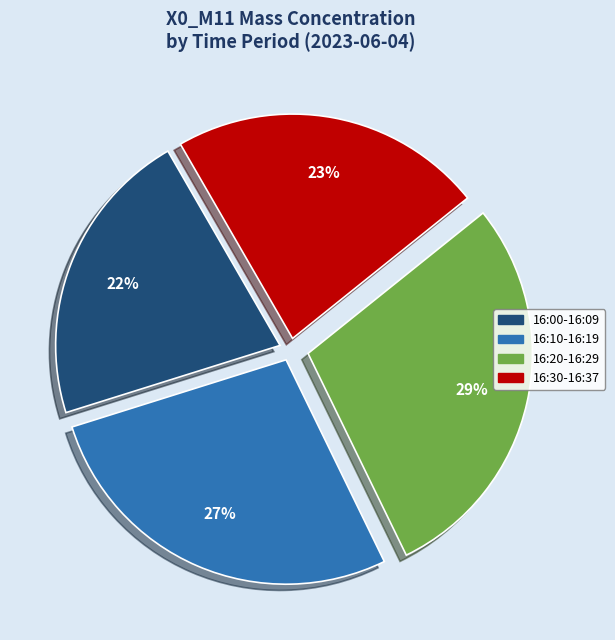

To the nearest percent, what is the average slice percentage?

25%